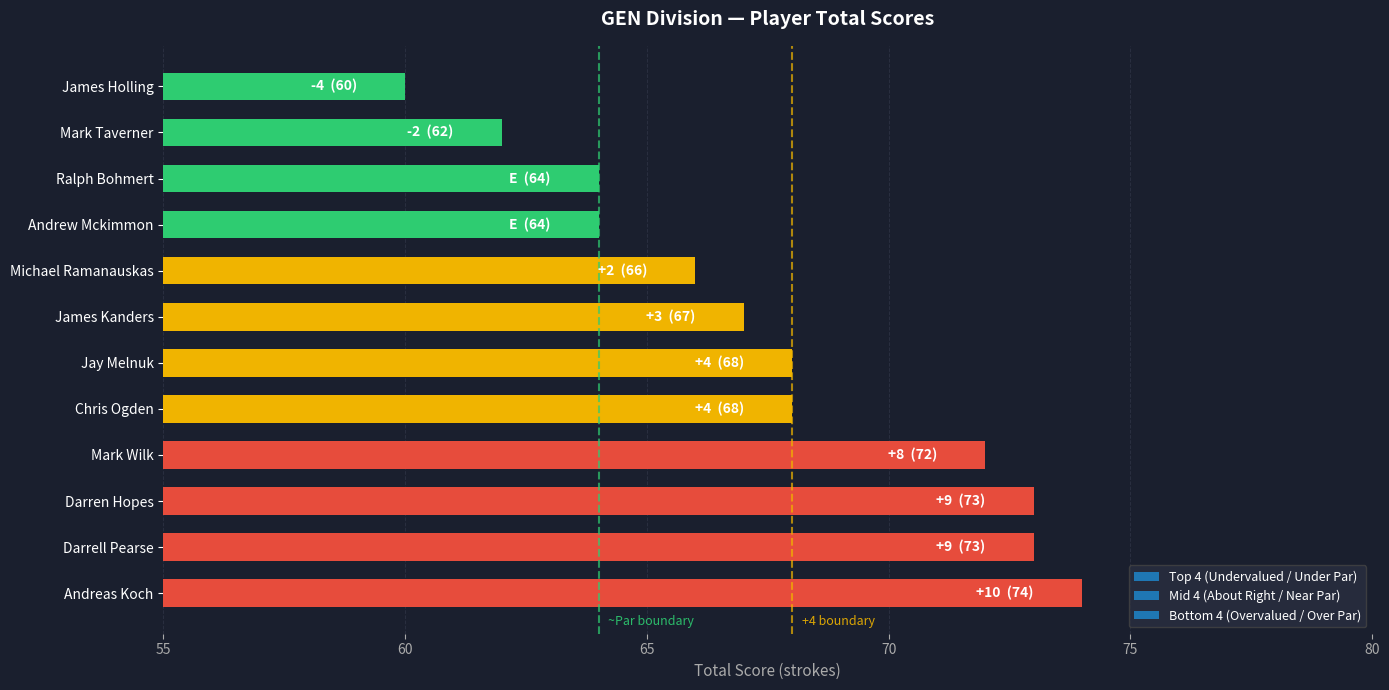

What is the label of the 3rd bar from the top?

Ralph Bohmert